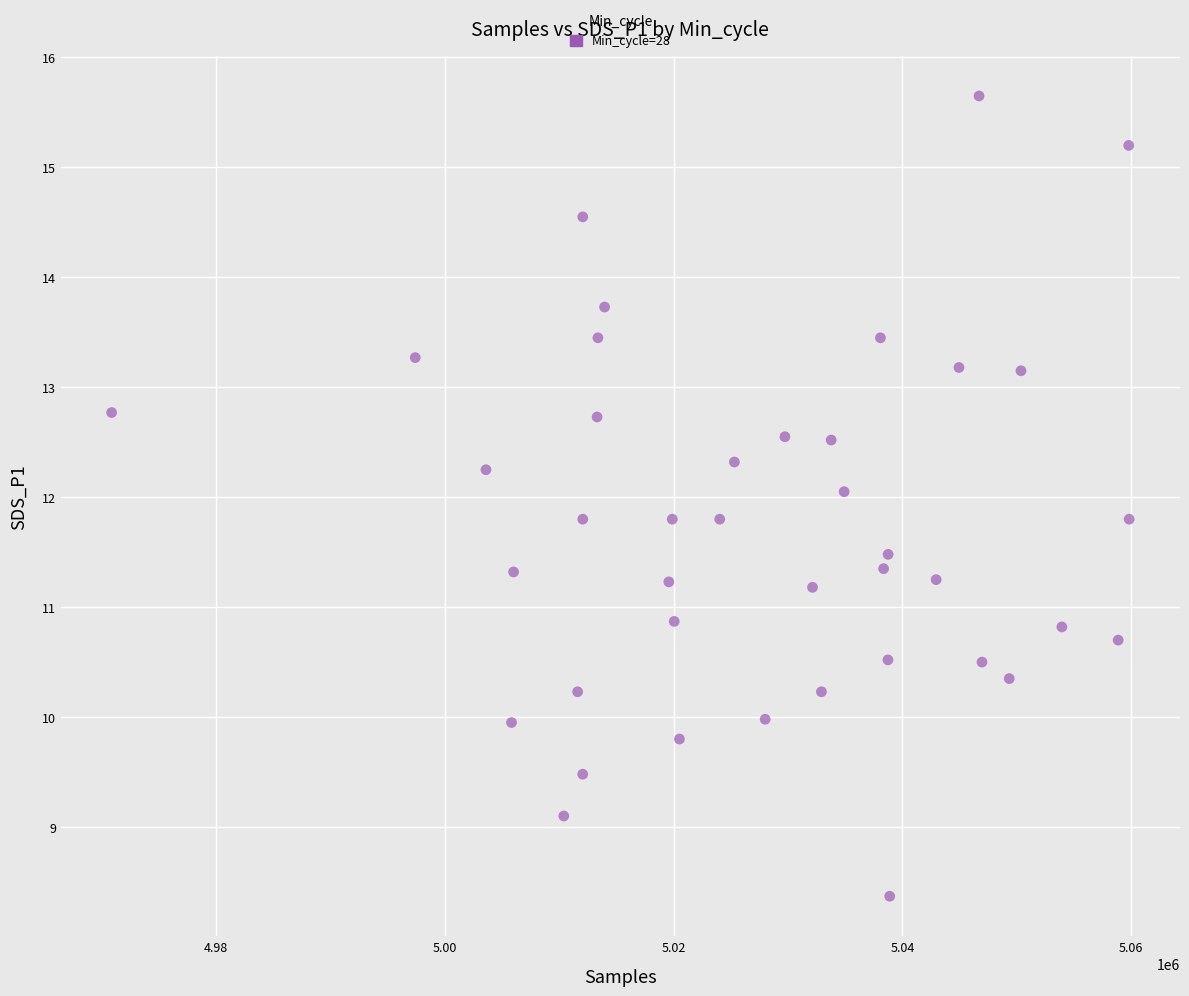

What is the range of X values (max minus min)?

88916.9